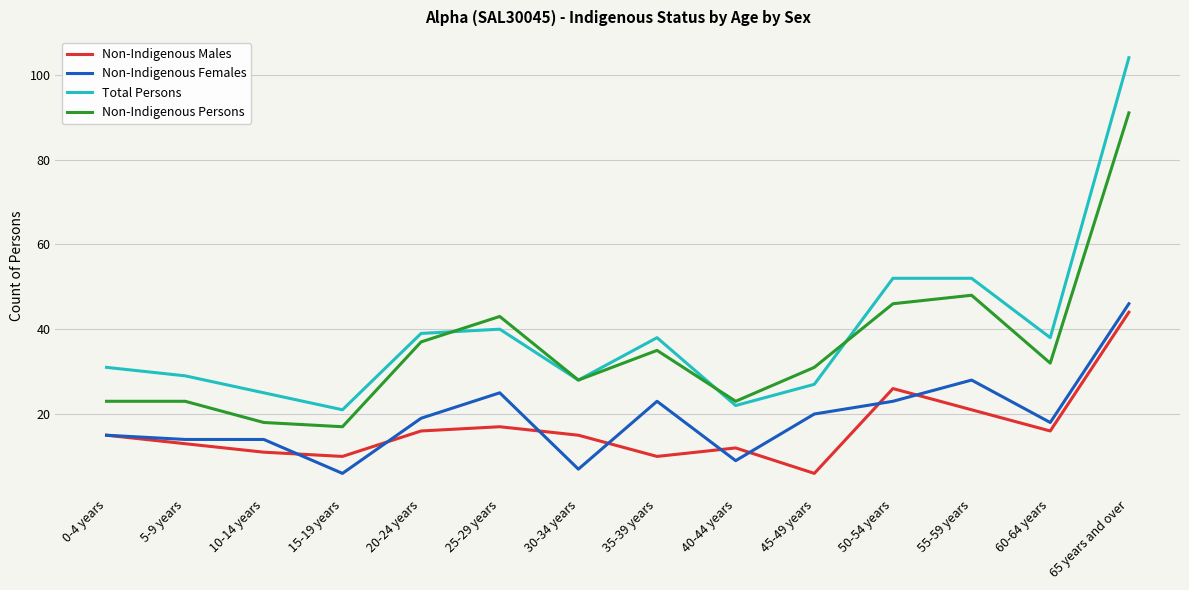

Reading left to right, extract all data points from this chart.

Non-Indigenous Males: 0-4 years=15	5-9 years=13	10-14 years=11	15-19 years=10	20-24 years=16	25-29 years=17	30-34 years=15	35-39 years=10	40-44 years=12	45-49 years=6	50-54 years=26	55-59 years=21	60-64 years=16	65 years and over=44
Non-Indigenous Females: 0-4 years=15	5-9 years=14	10-14 years=14	15-19 years=6	20-24 years=19	25-29 years=25	30-34 years=7	35-39 years=23	40-44 years=9	45-49 years=20	50-54 years=23	55-59 years=28	60-64 years=18	65 years and over=46
Total Persons: 0-4 years=31	5-9 years=29	10-14 years=25	15-19 years=21	20-24 years=39	25-29 years=40	30-34 years=28	35-39 years=38	40-44 years=22	45-49 years=27	50-54 years=52	55-59 years=52	60-64 years=38	65 years and over=104
Non-Indigenous Persons: 0-4 years=23	5-9 years=23	10-14 years=18	15-19 years=17	20-24 years=37	25-29 years=43	30-34 years=28	35-39 years=35	40-44 years=23	45-49 years=31	50-54 years=46	55-59 years=48	60-64 years=32	65 years and over=91